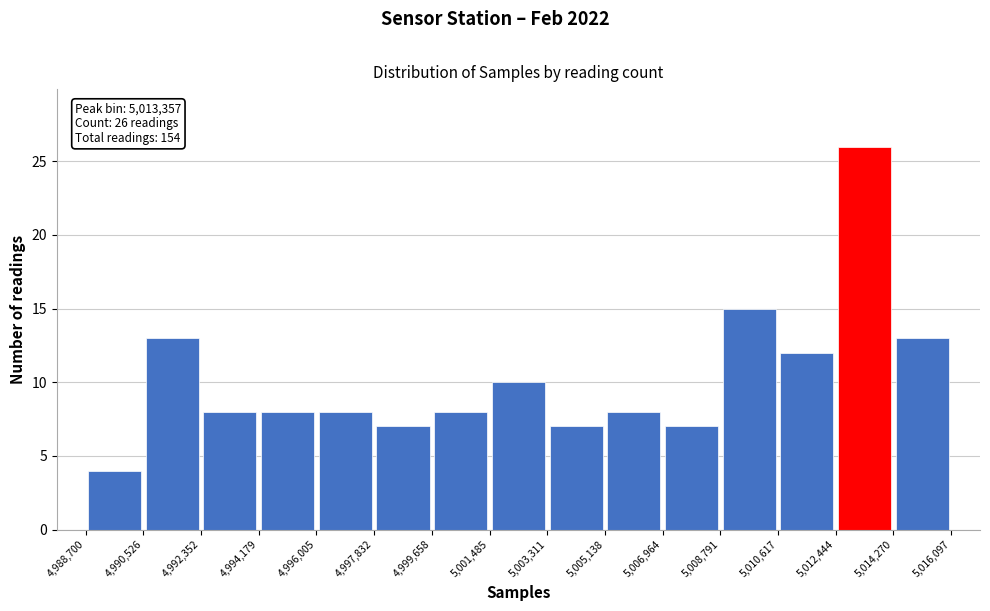

Which range on the x-axis has the tallest bar?

5,012,444 to 5,014,270